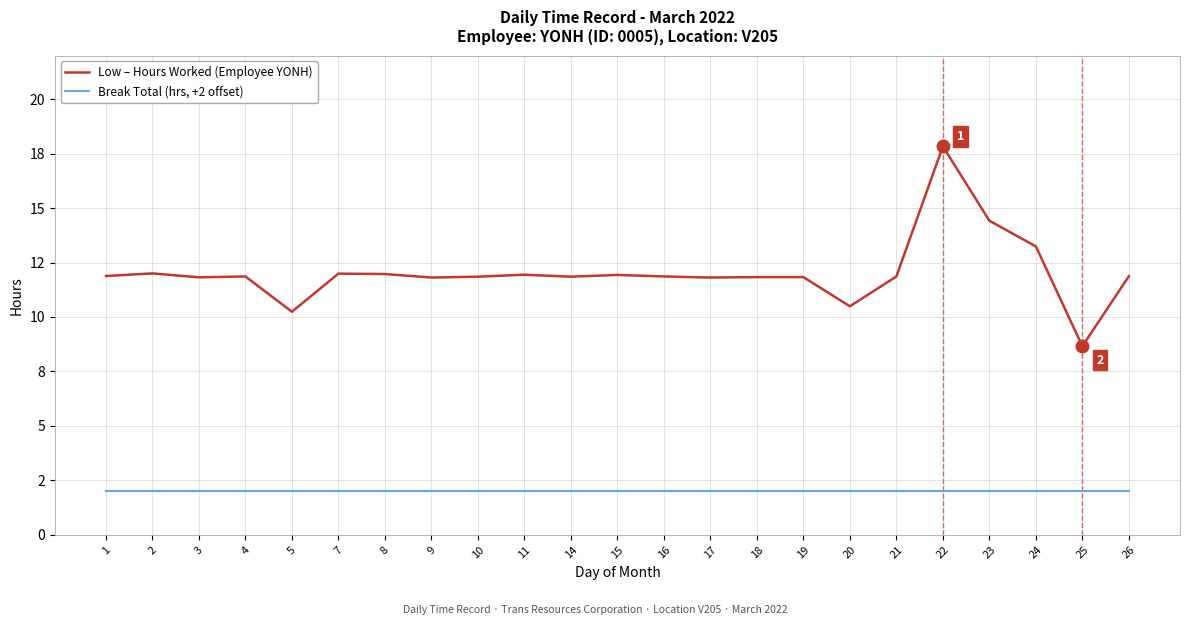

Does the chart display data point markers on the line(s)?

No